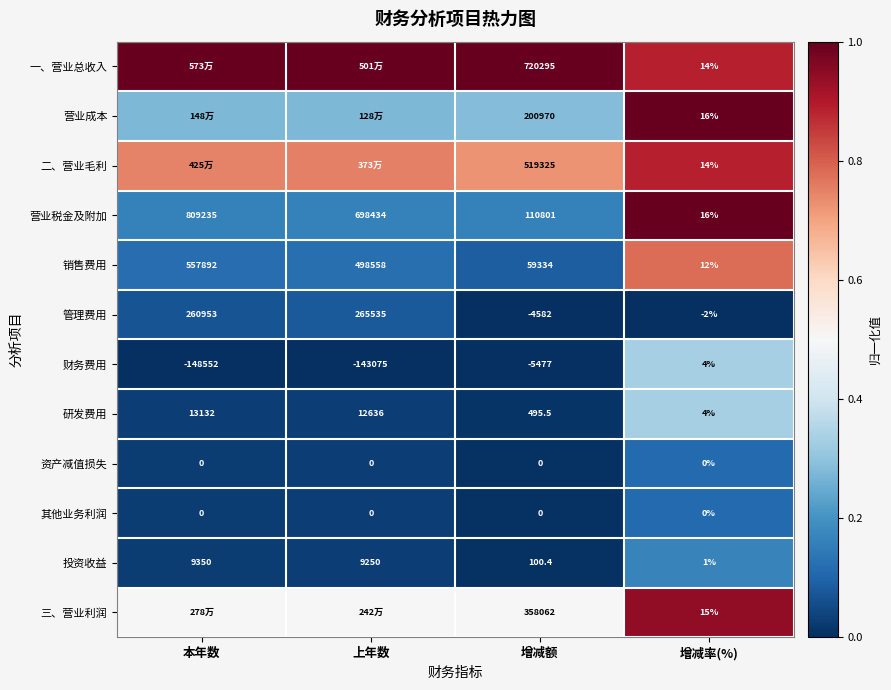

Is the value of 营业税金及附加 at 增减率(%) greater than the value of 资产减值损失 at 增减额?

Yes